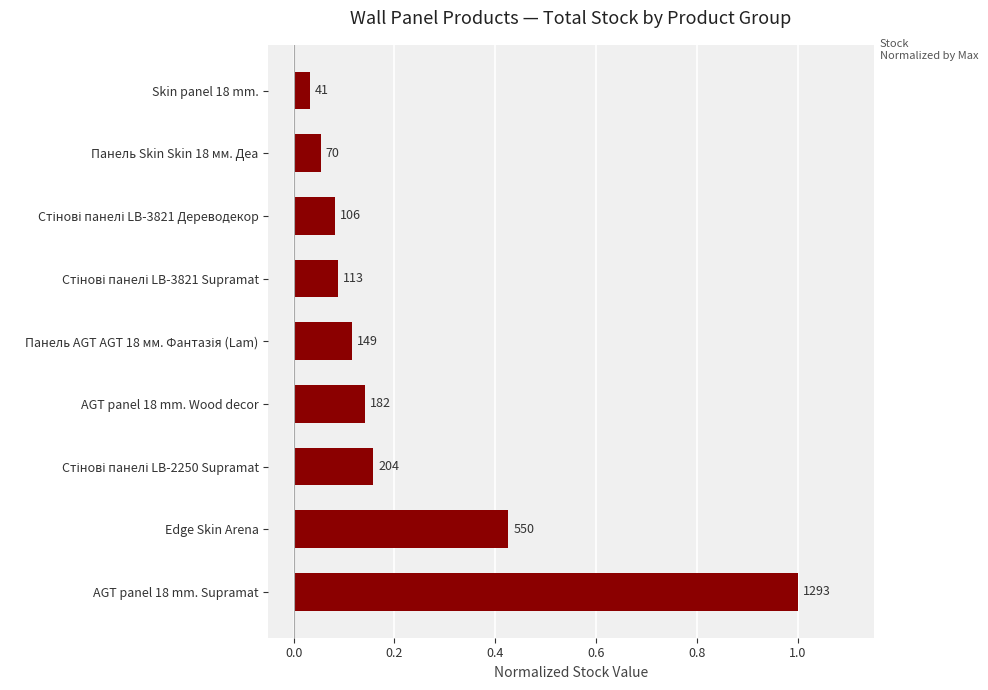

Are the bars horizontal?

Yes